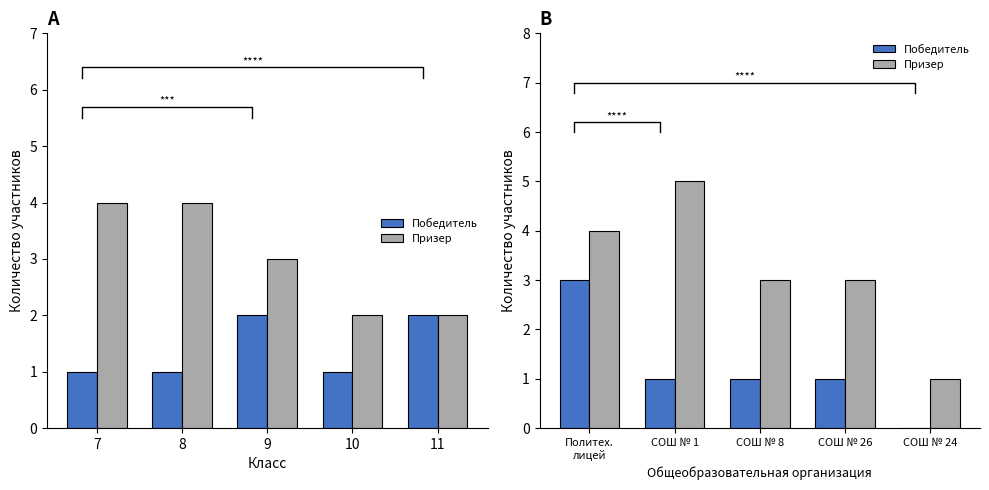

What is the average value of the Призер series?

3